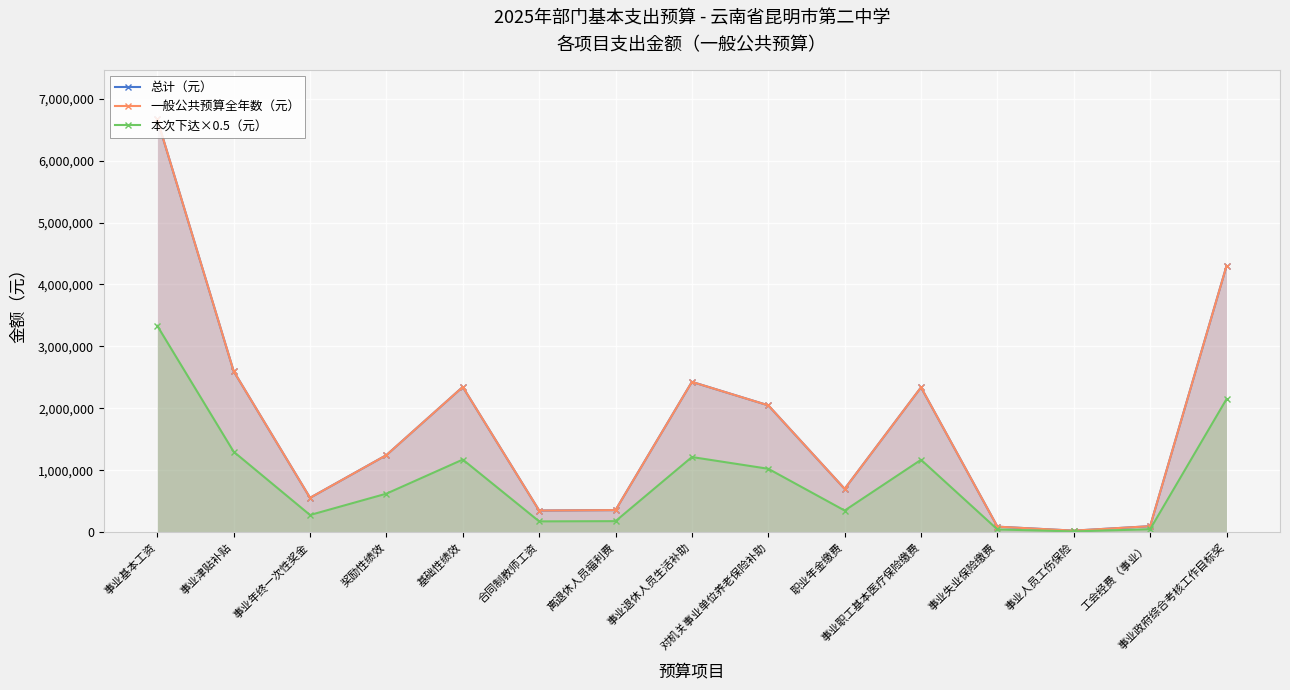

Rank the series at 事业退休人员生活补助 from lowest to highest value.

本次下达×0.5（元）, 总计（元）, 一般公共预算全年数（元）